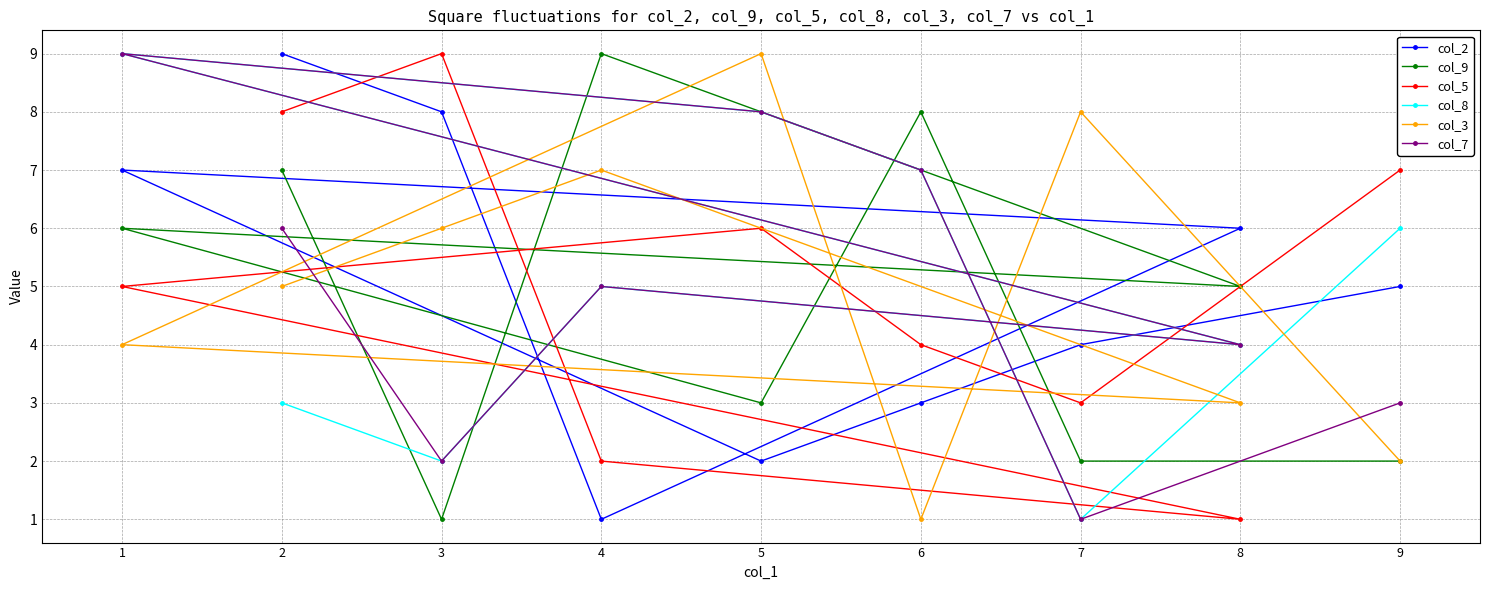

The value of col_7 at 4 is 5. True or false?

True